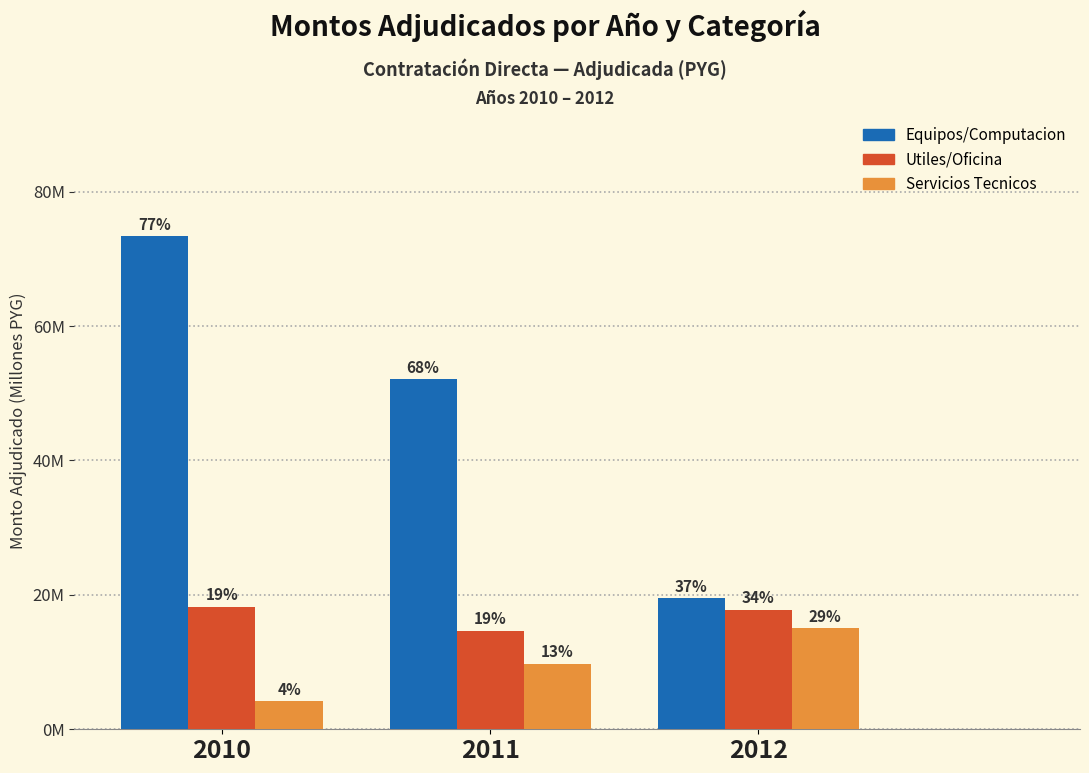

What is the total value across all series at 2010?

95.8